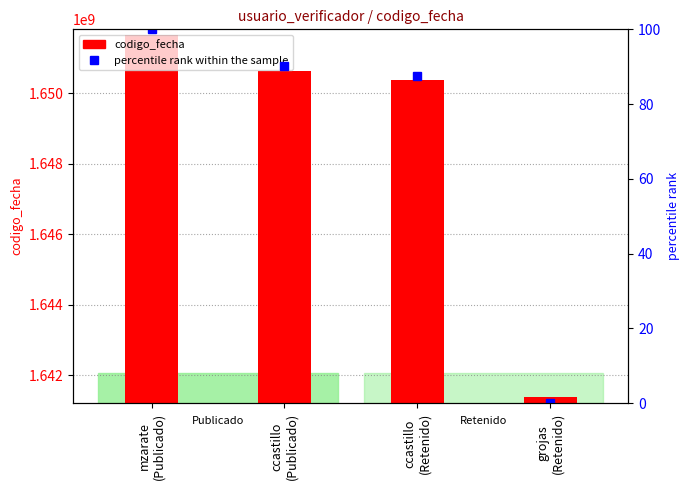

Between mzarate
(Publicado) and ccastillo
(Retenido), which series saw the biggest shift?

codigo_fecha